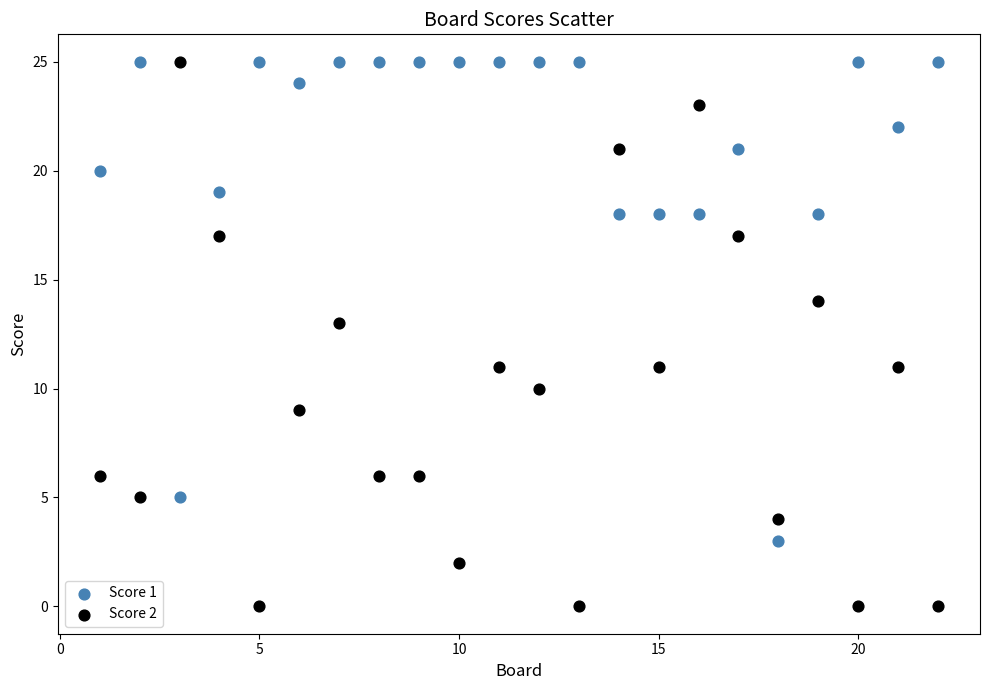

What is the X range (max minus min) for the scatter plot?

21